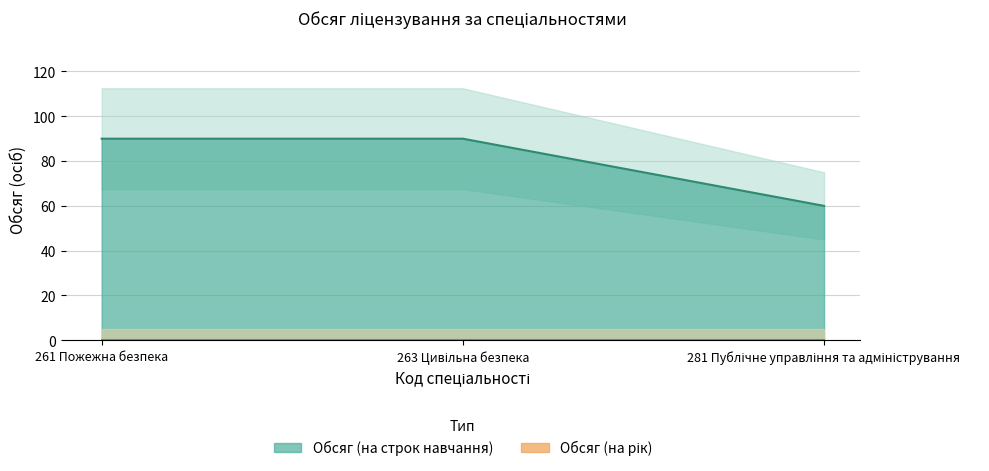

Count the values in the range 60 to 90.

3